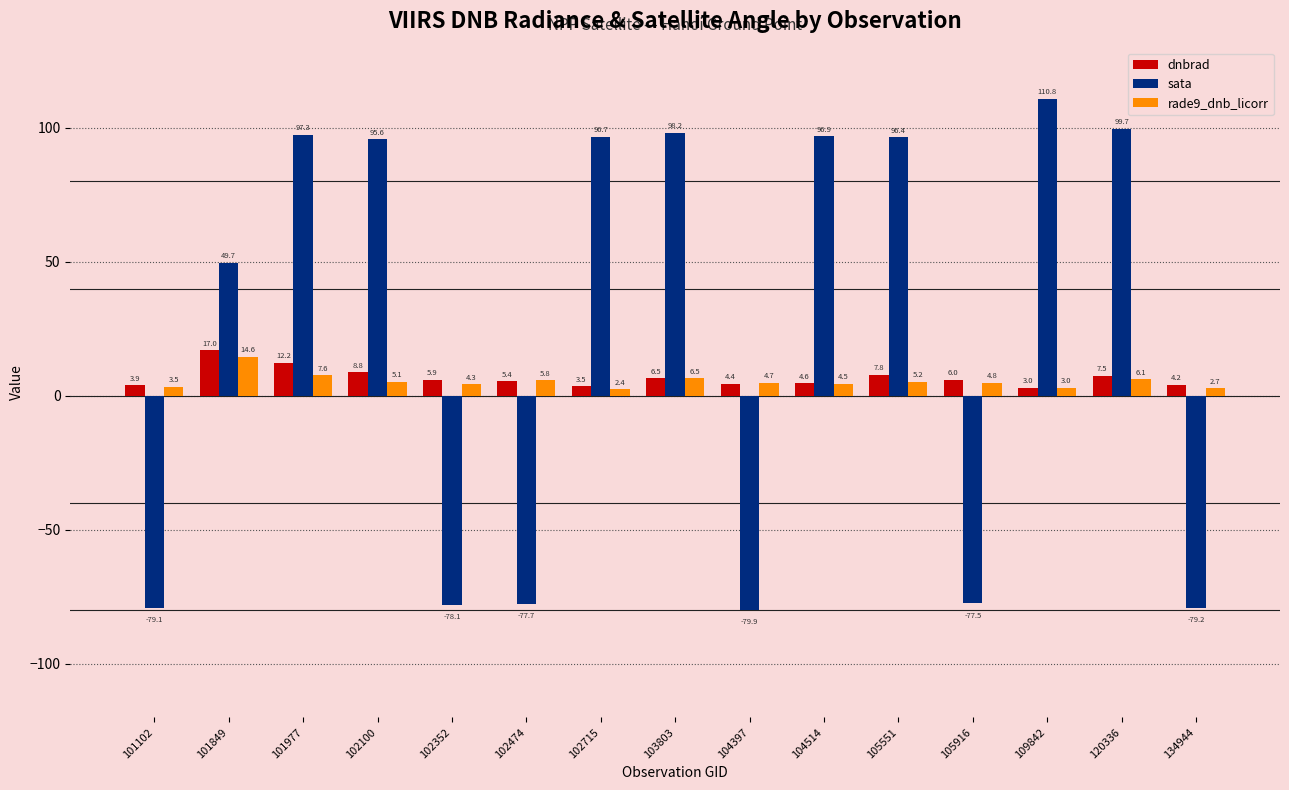

What are all the series names shown in the legend?

dnbrad, sata, rade9_dnb_licorr